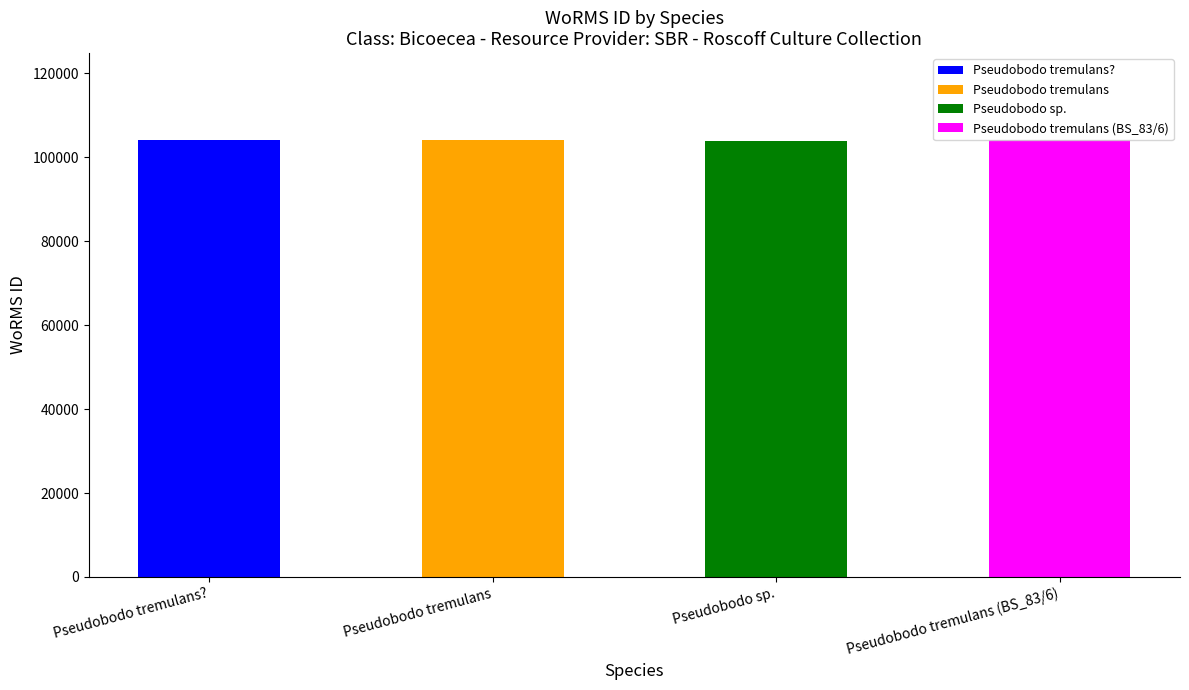

How many data points does each series have?

4